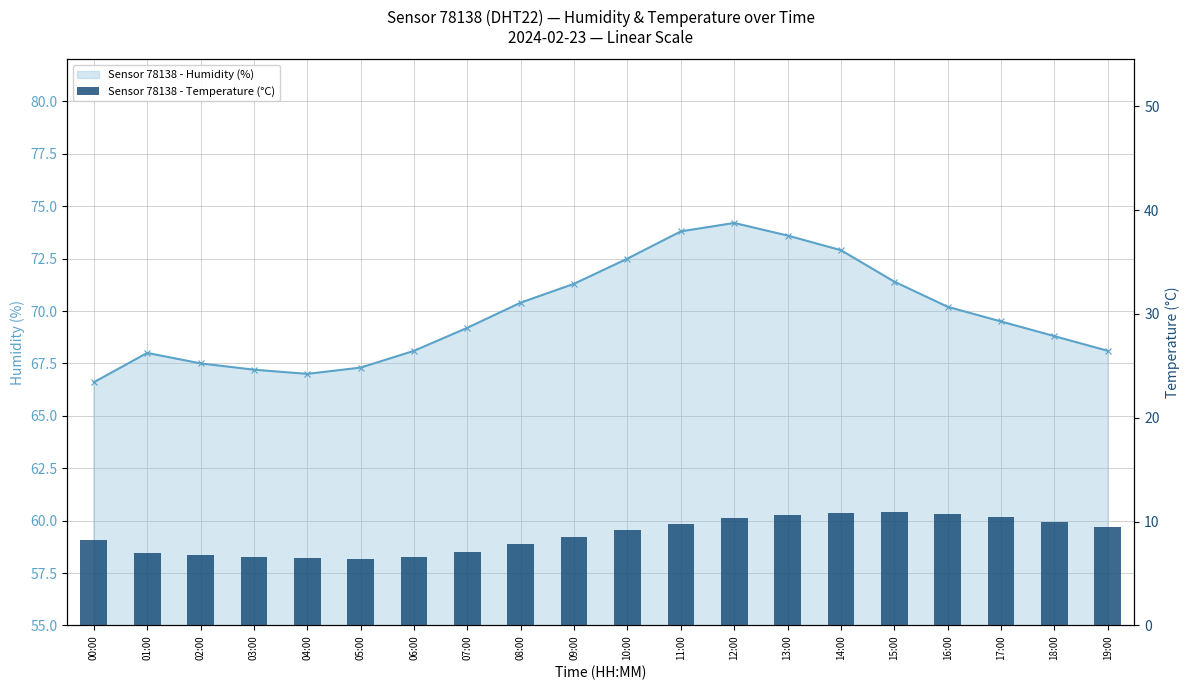

The temperature series shows 10.7 at 07:00. True or false?

False